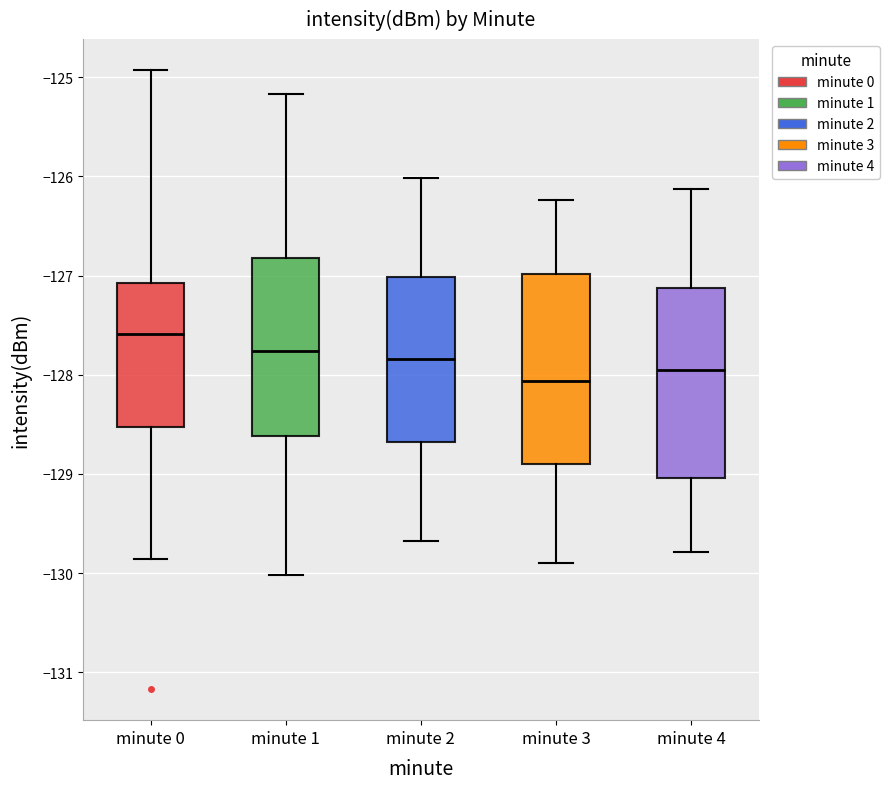

Reading left to right, transcribe this box plot: for each box, give where its median line is, the range the box spans, and where its two whiskers end, as read against the y-axis. The values are not printed on the chart, so give them approximately, as read against the axis.

minute 0: median -127.6, box -128.5 to -127.1, whiskers -129.9 to -124.9
minute 1: median -127.8, box -128.6 to -126.8, whiskers -130.0 to -125.2
minute 2: median -127.8, box -128.7 to -127.0, whiskers -129.7 to -126.0
minute 3: median -128.1, box -128.9 to -127.0, whiskers -129.9 to -126.2
minute 4: median -128.0, box -129.0 to -127.1, whiskers -129.8 to -126.1